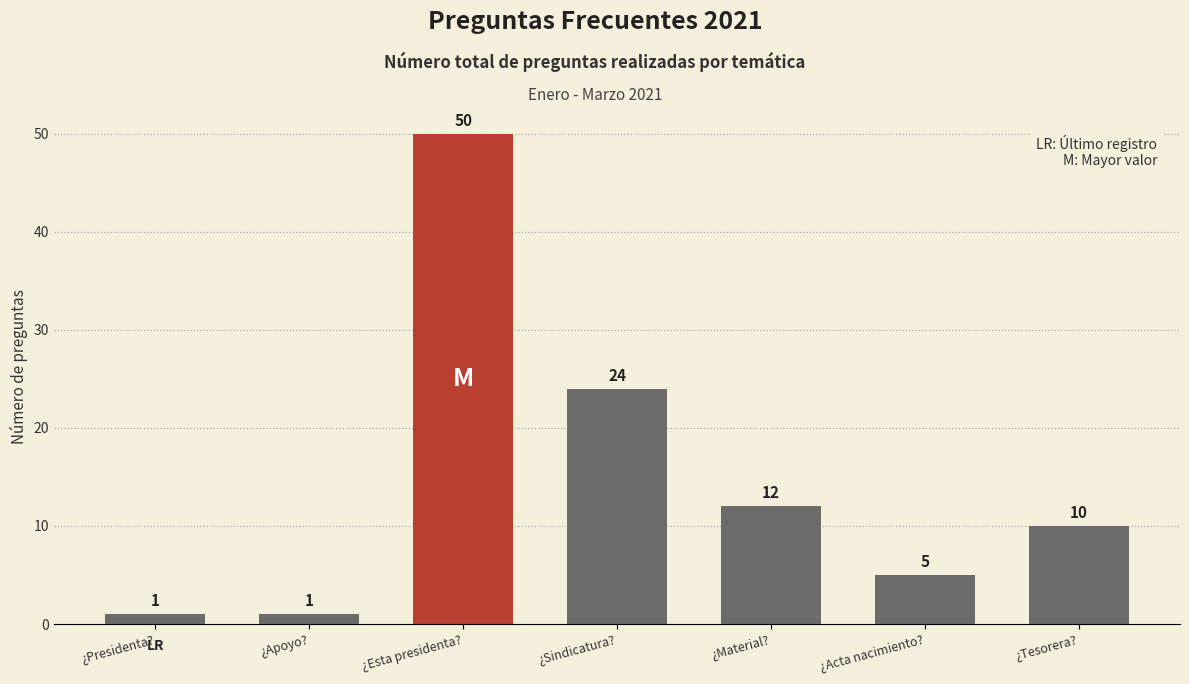

Is it true that the value at ¿Acta nacimiento? is 2?

False